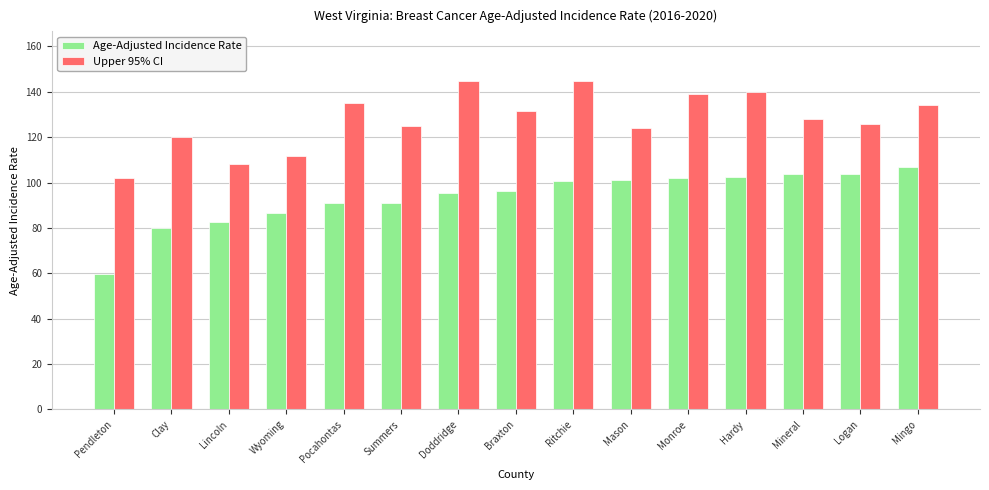

What is the maximum value shown in the chart?

144.9